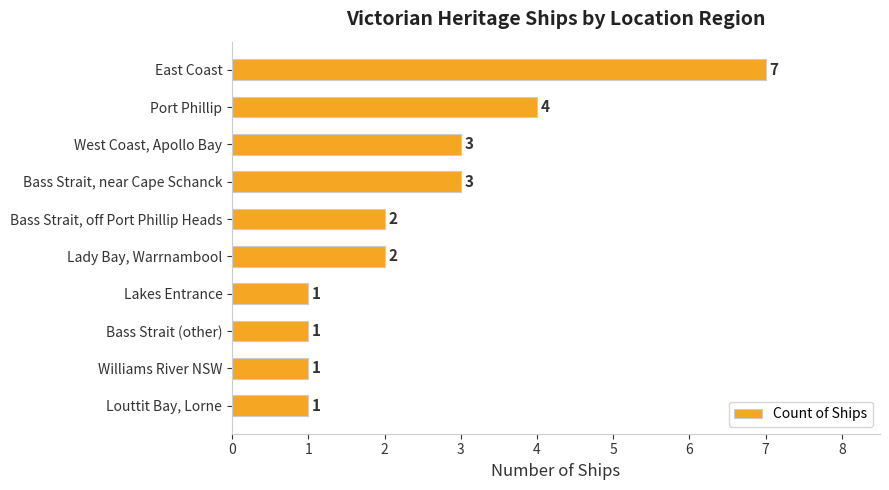

What is the maximum value shown in the chart?

7